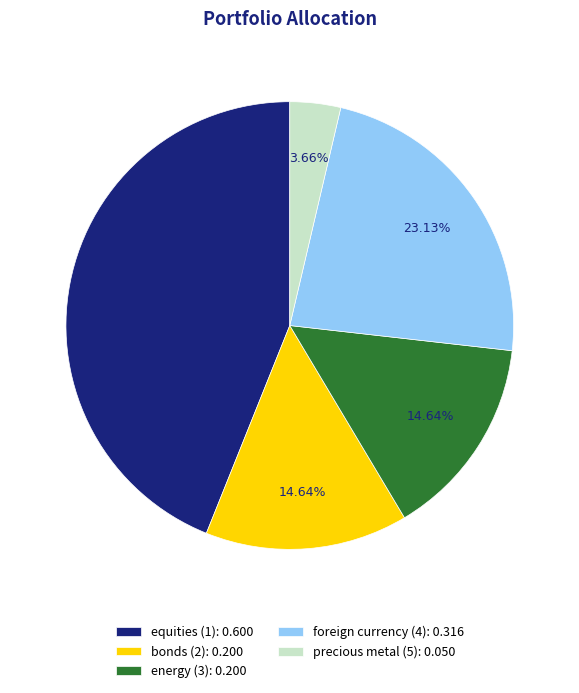

What percentage do bonds (2) and equities (1) together represent?

58.6%